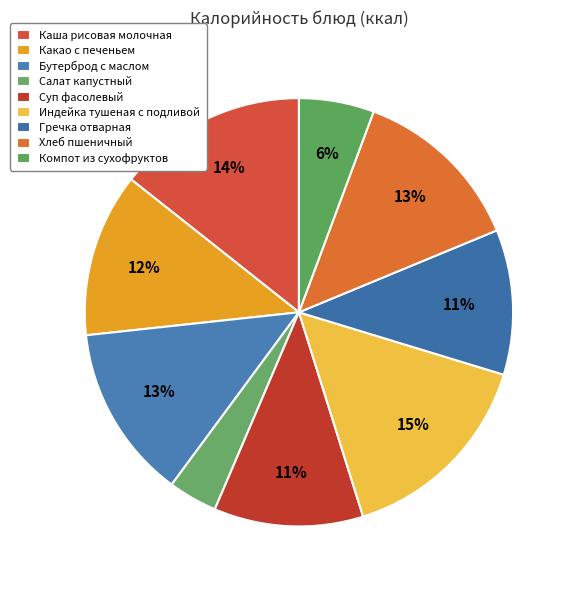

To the nearest percent, what is the combined percentage of Салат капустный and Индейка тушеная с подливой?

19%